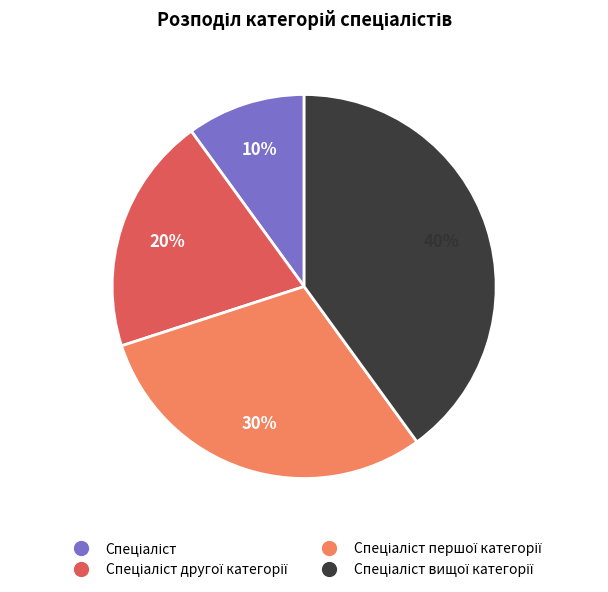

To the nearest percent, what is the average slice percentage?

25%